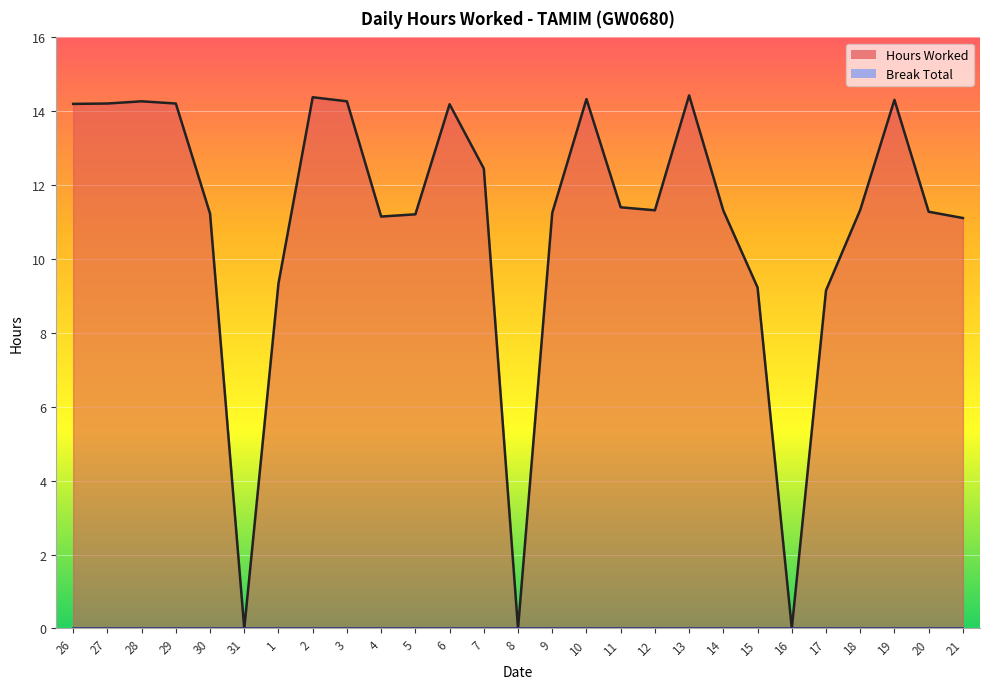

Count the number of values greater than 11.

21